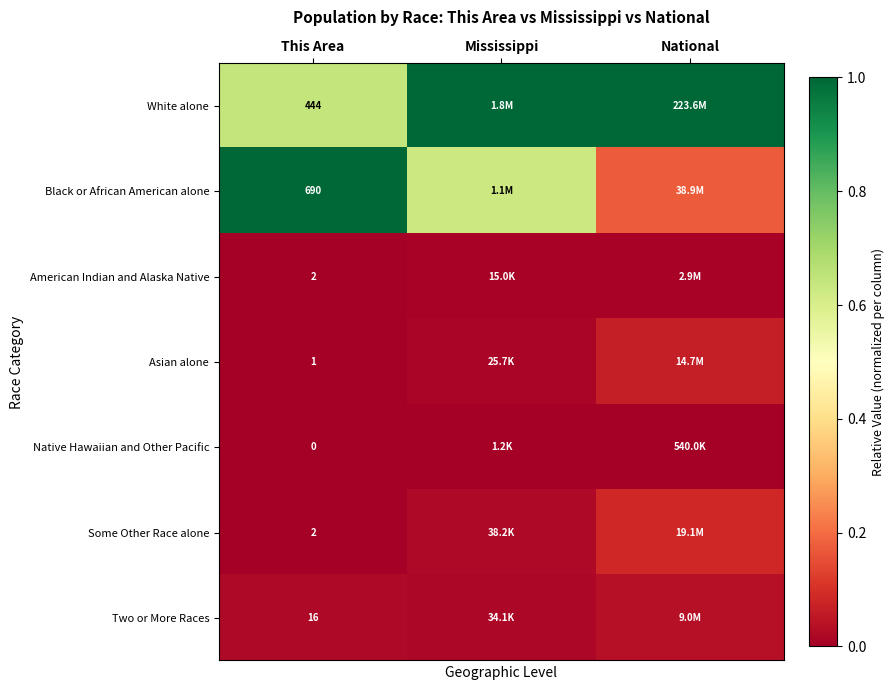

The American Indian and Alaska Native series shows 0.0 at National. True or false?

False